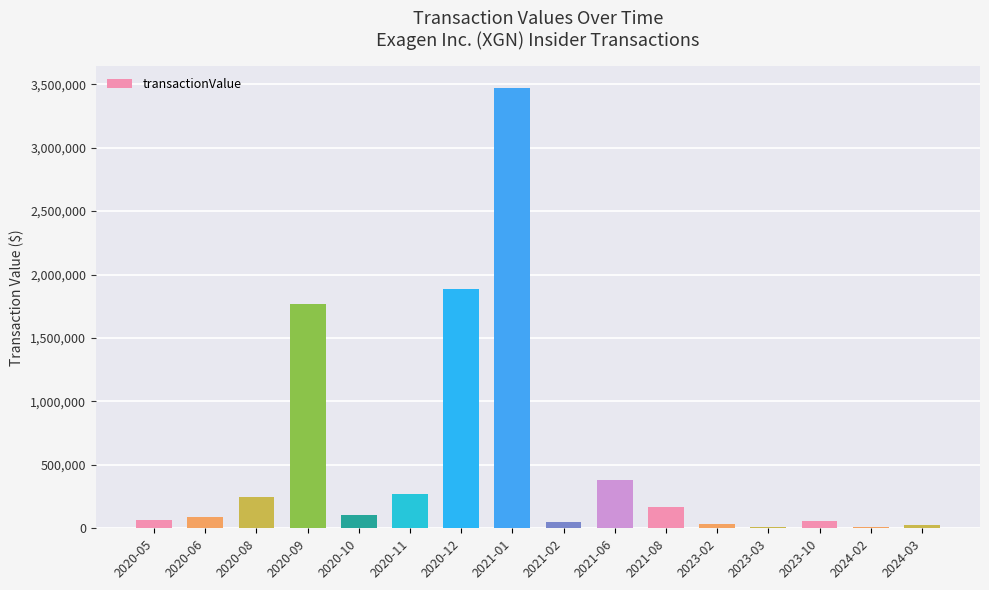

Does the chart contain stacked bars?

No